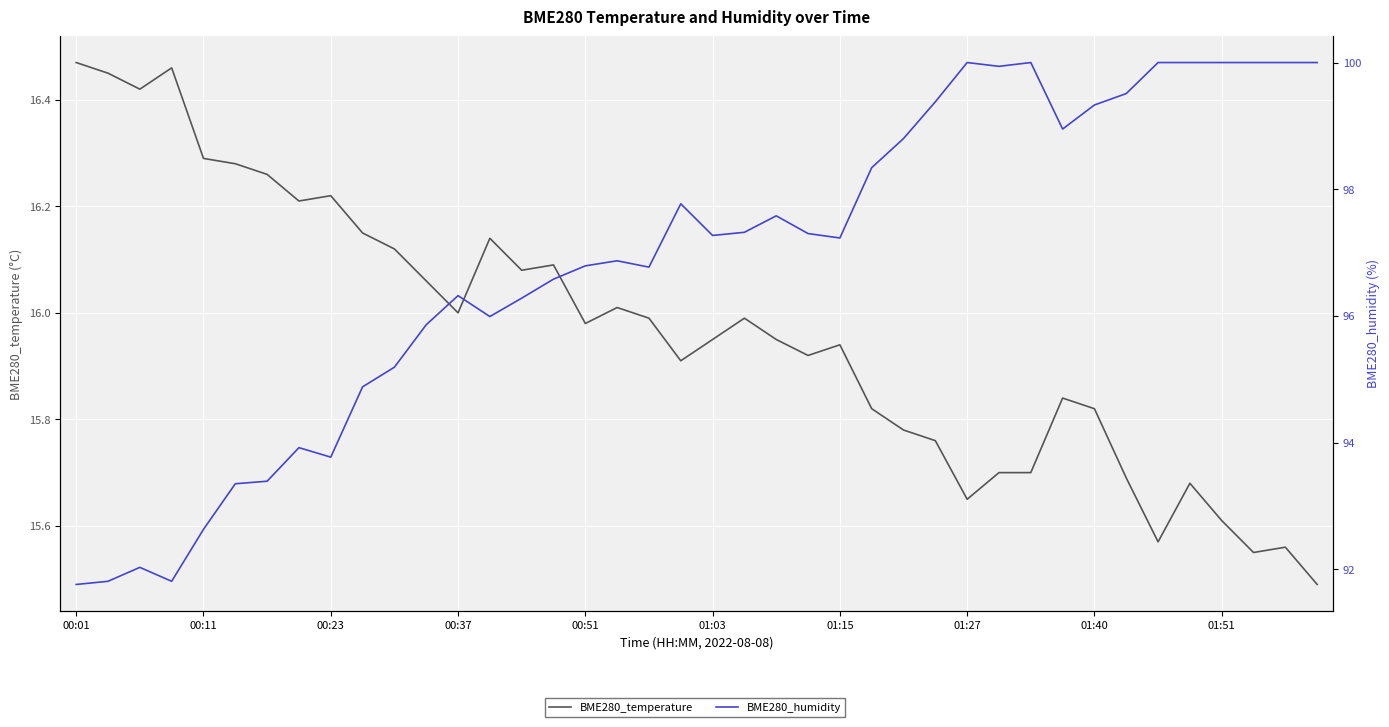

What is the difference between the second highest and second lowest values in the BME280_temperature series?

0.9